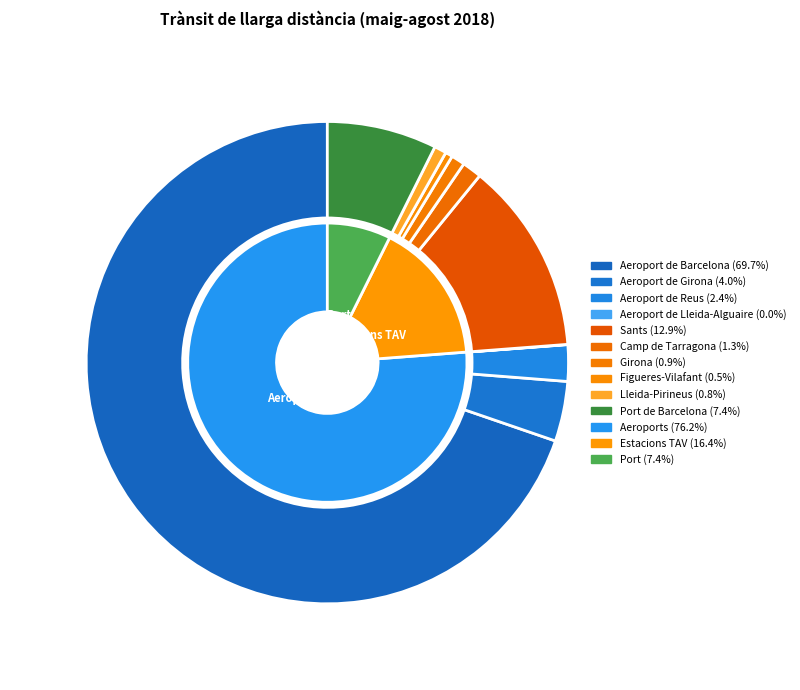

What is the smallest slice in the pie chart?

Aeroport de Lleida-Alguaire (pax)